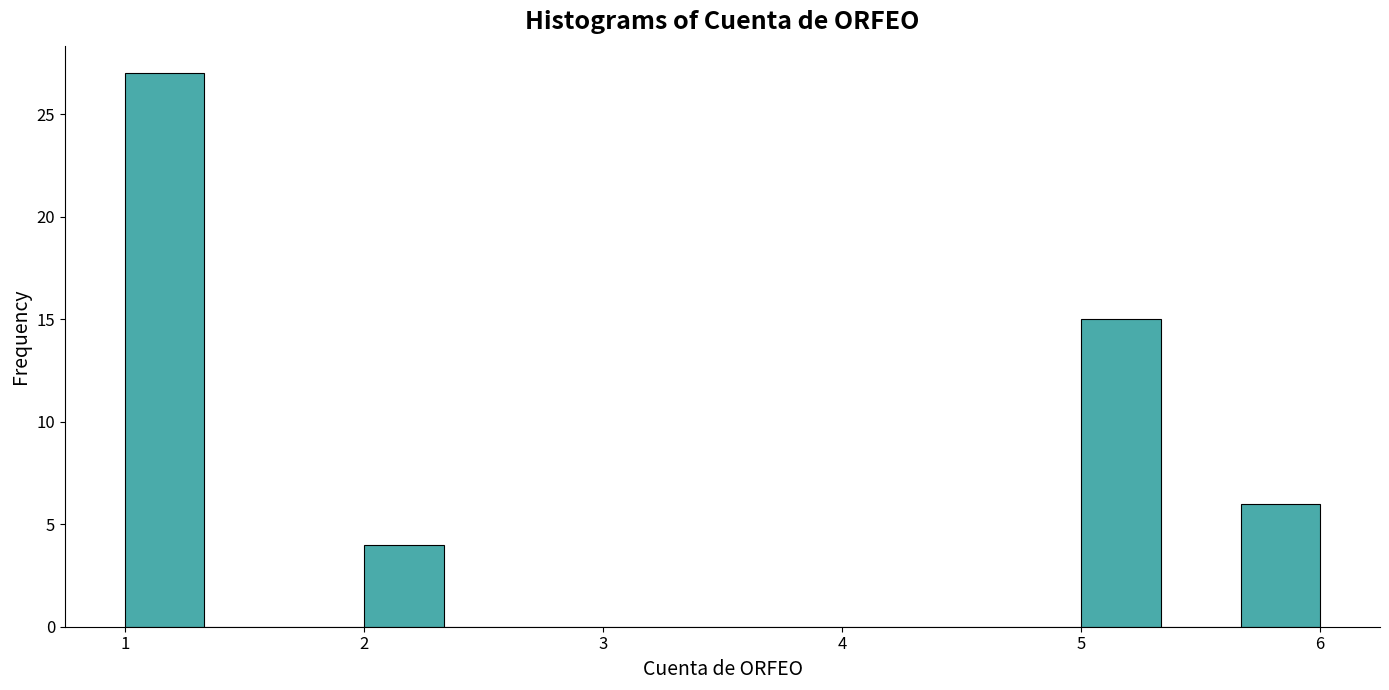

Around what value on the x-axis is the tallest bar? Give the approximate position of its centre, as read against the axis.

1.2